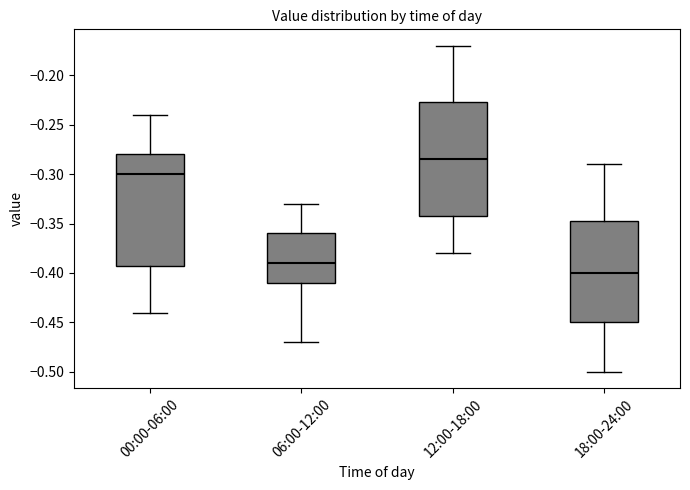

Where is the lower edge of the box for 12:00-18:00 on the y-axis? The values are not printed on the chart, so give them approximately, as read against the axis.

-0.340